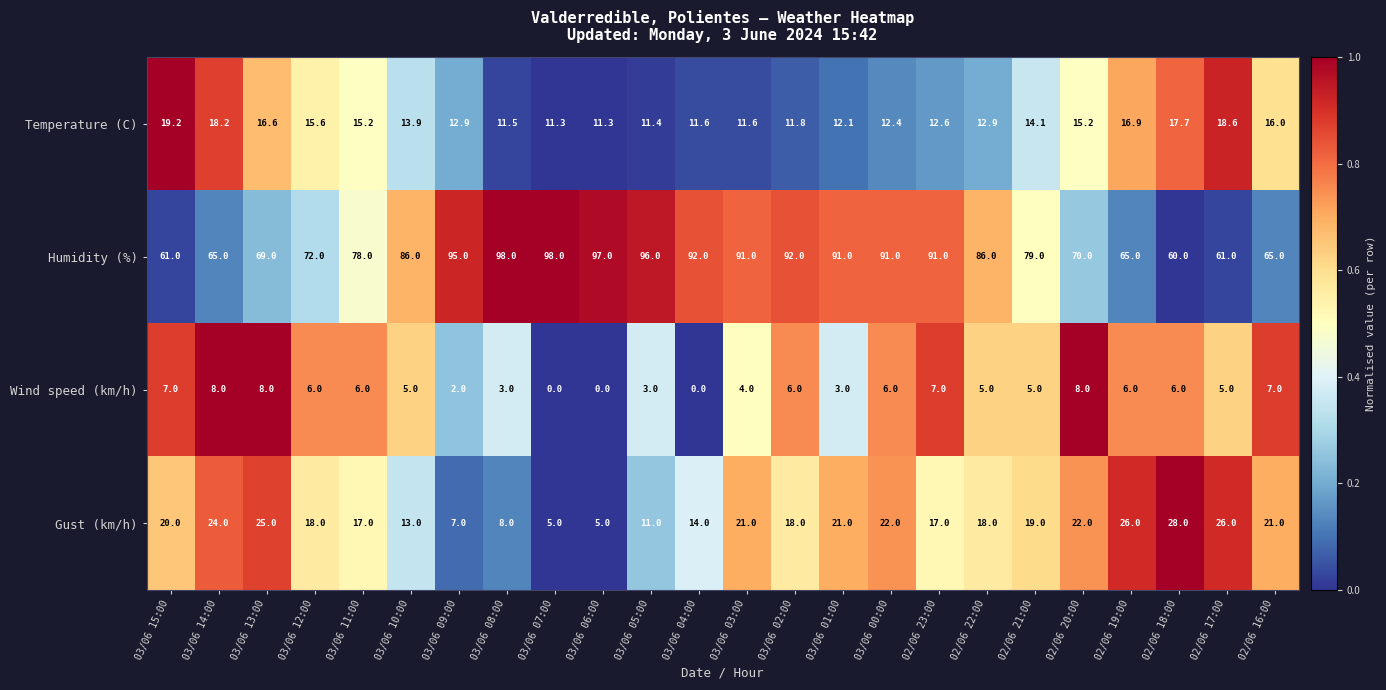

Rank the series at 03/06 03:00 from highest to lowest value.

Humidity (%), Gust (km/h), Temperature (C), Wind speed (km/h)